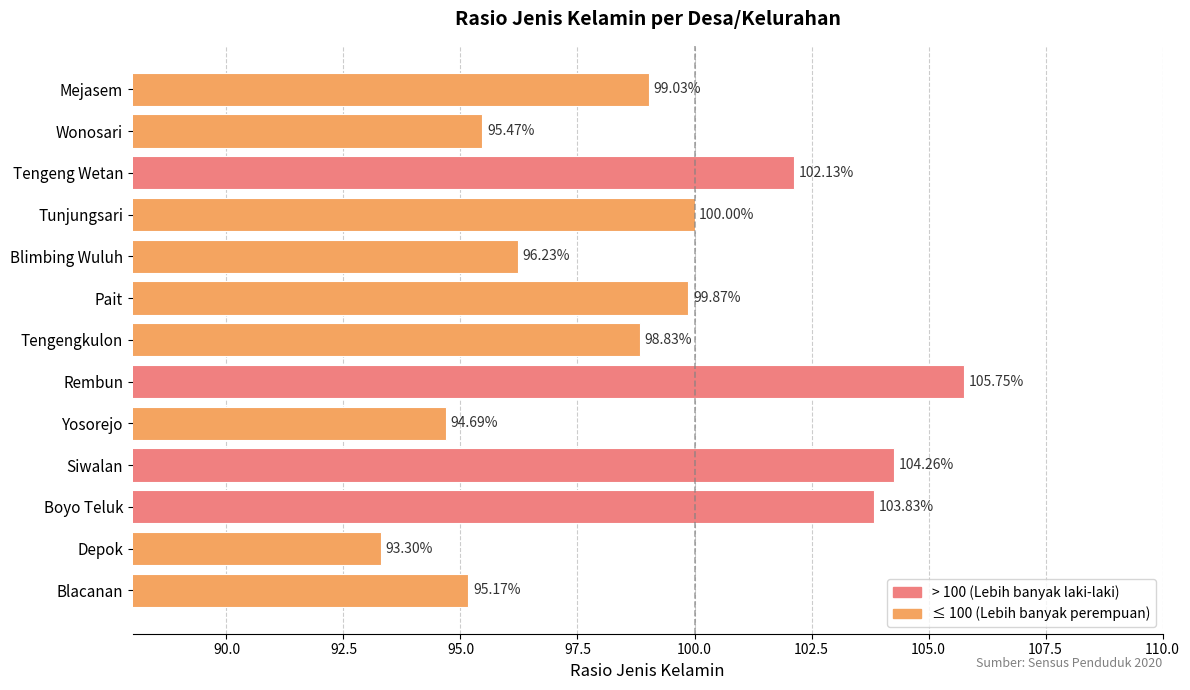

What is the label of the 7th bar from the top?

Tengengkulon